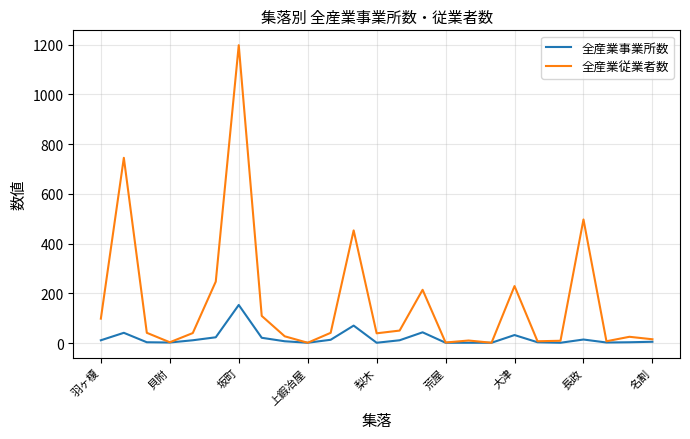

Which series has the largest range (max minus min)?

全産業従業者数